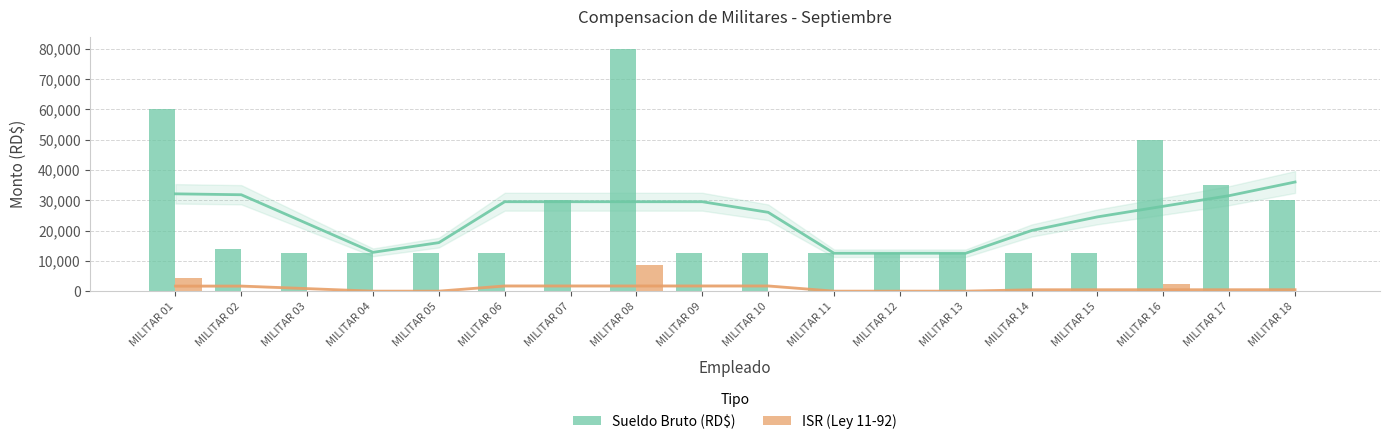

The value of ISR (Ley 11-92) at MILITAR 12 is 0.0. True or false?

True